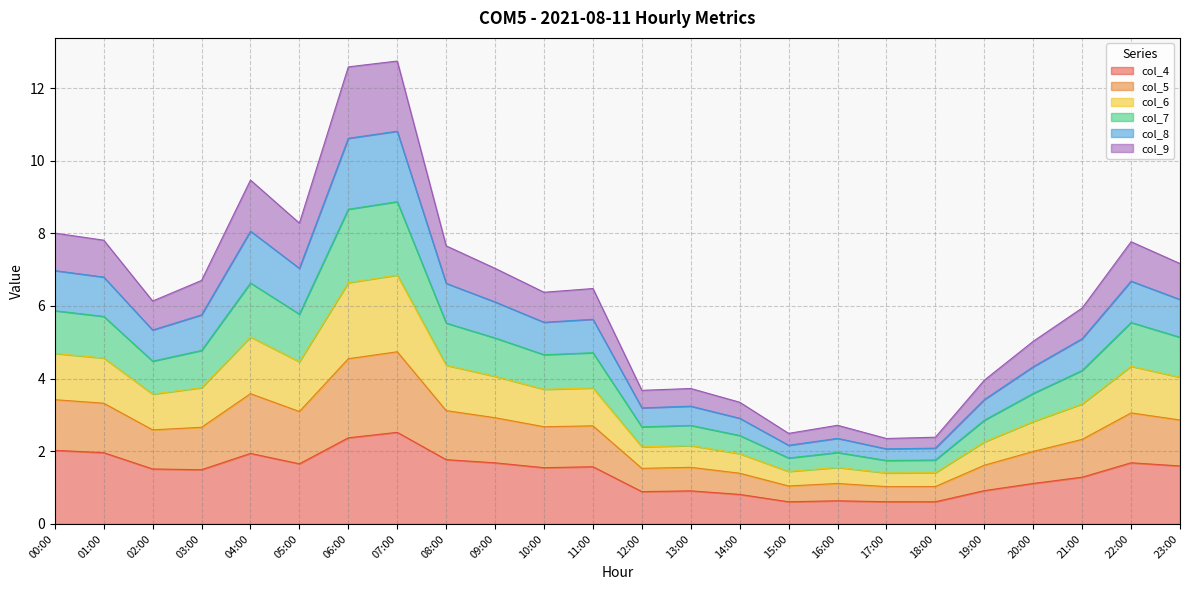

What are all the series names shown in the legend?

col_4, col_5, col_6, col_7, col_8, col_9